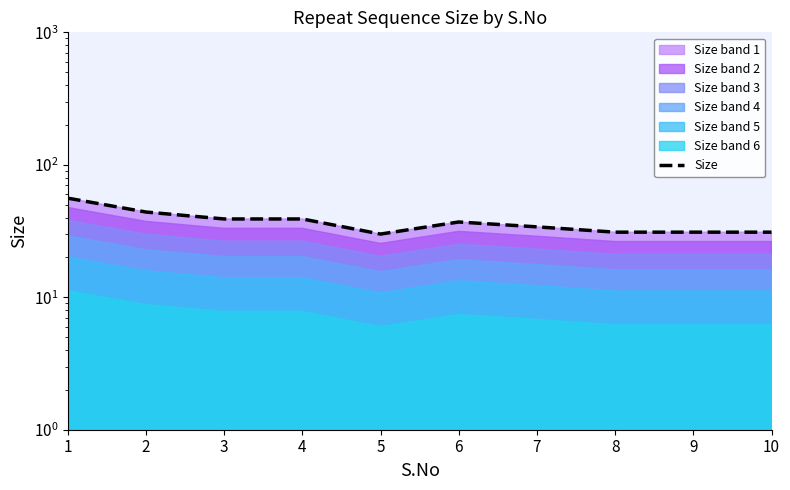

The chart shows a value of 31 at 10. True or false?

True